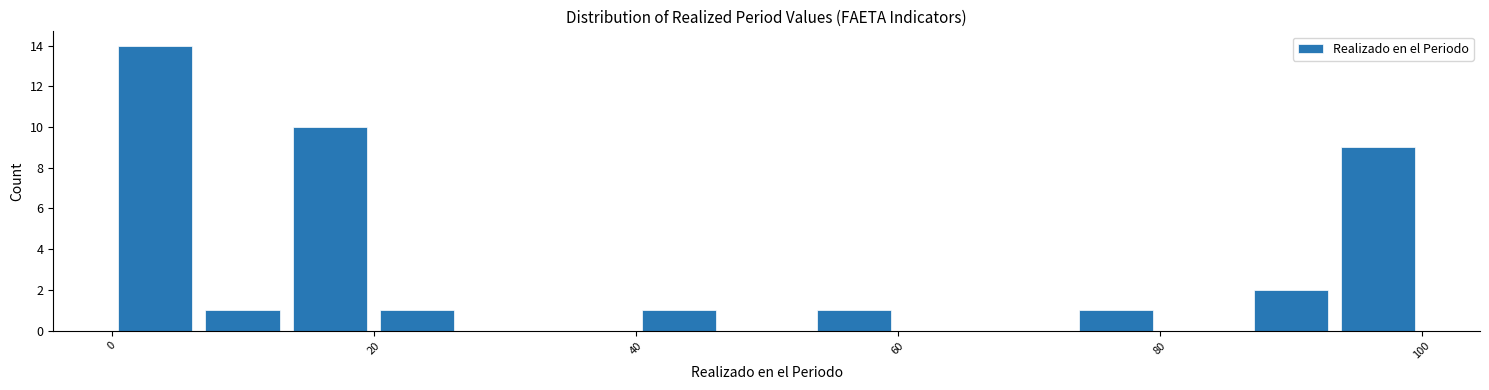

Read against the x-axis, roughly where is the centre of the tallest bar?

4